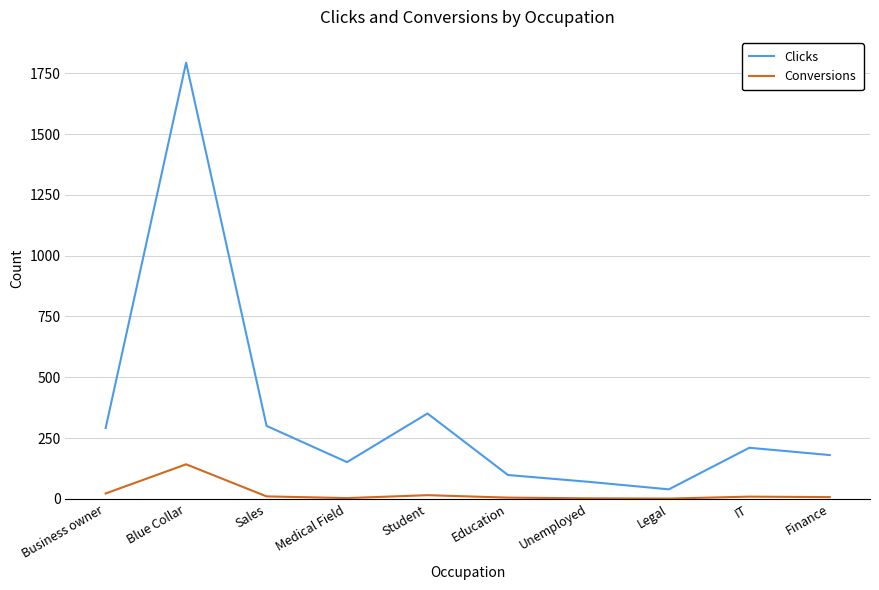

At which category does Conversions reach its first local peak?

Blue Collar